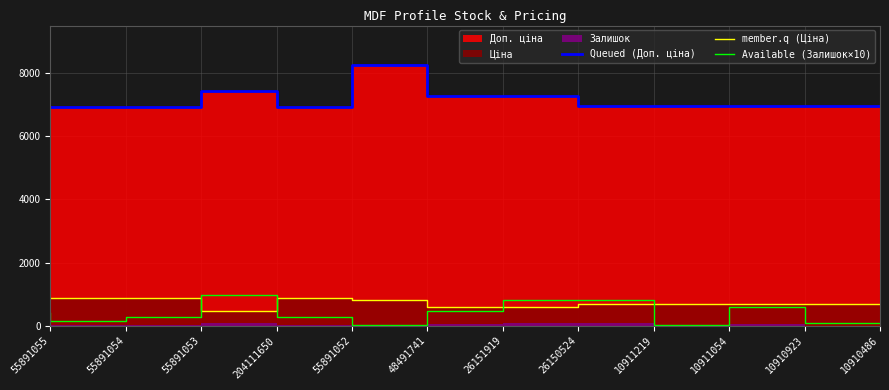

How many intersections are there between member.q (Ціна) and Available (Залишок×10)?

4